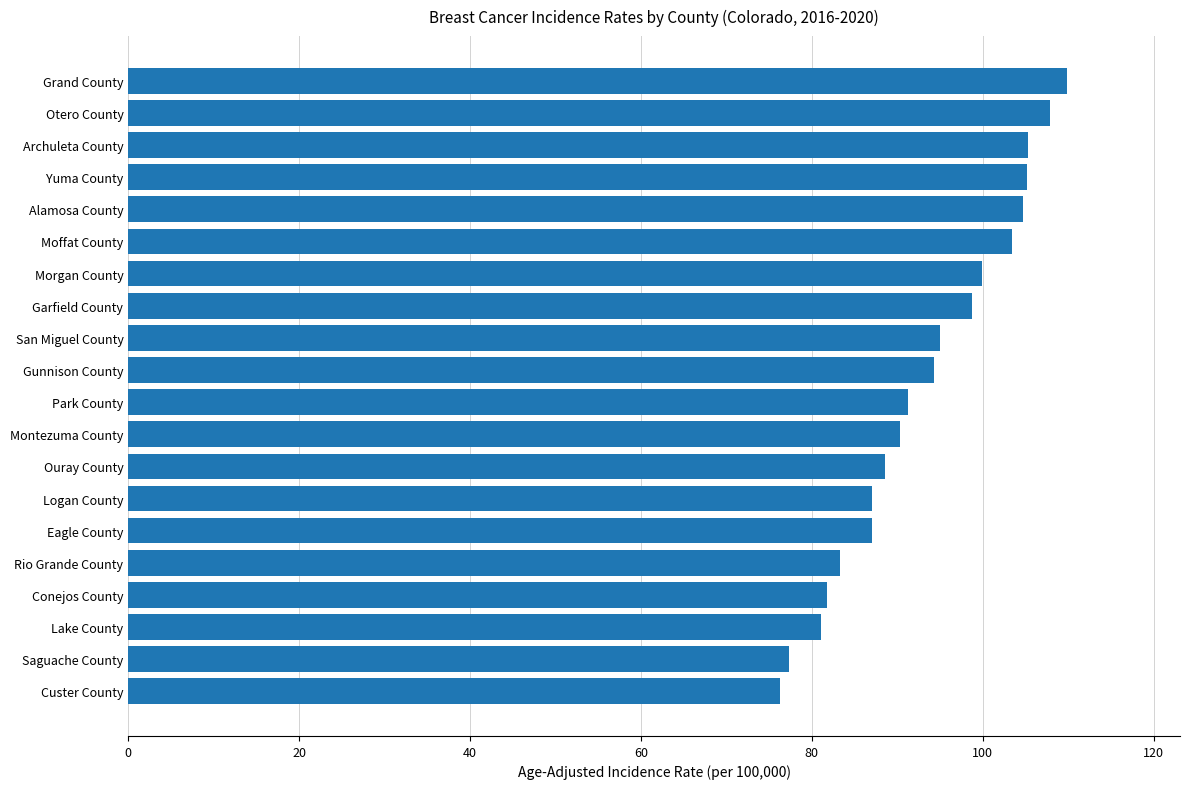

What is the change in value from Lake County to Park County?

+10.1